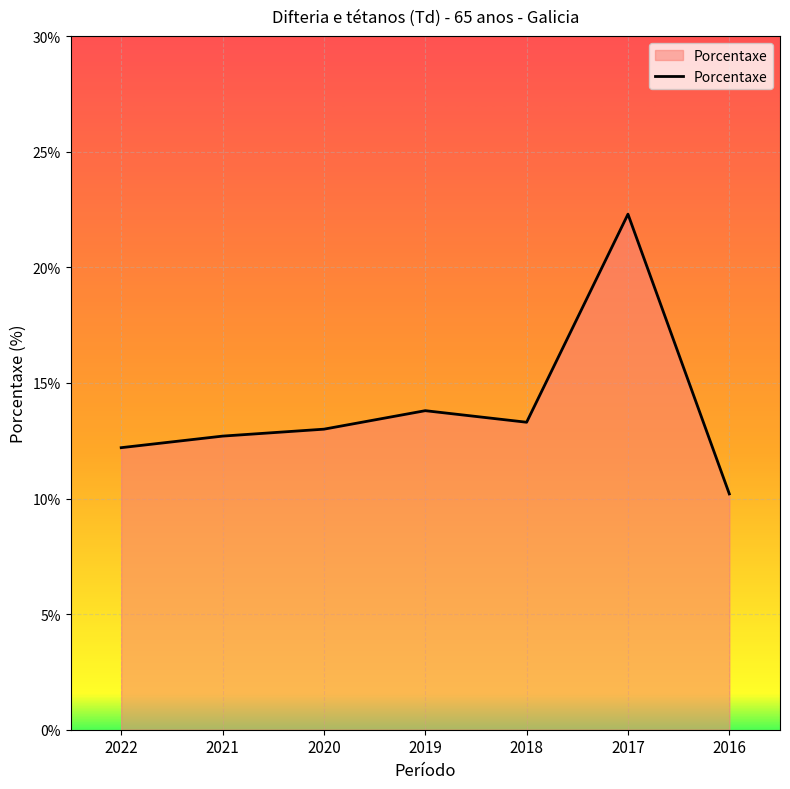

What is the change in value from 2022 to 2016?

-2.0